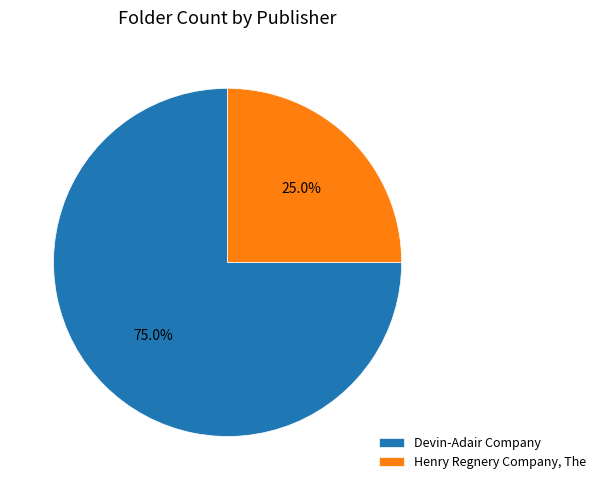

To the nearest percent, what percentage of the pie is Devin-Adair Company?

75%